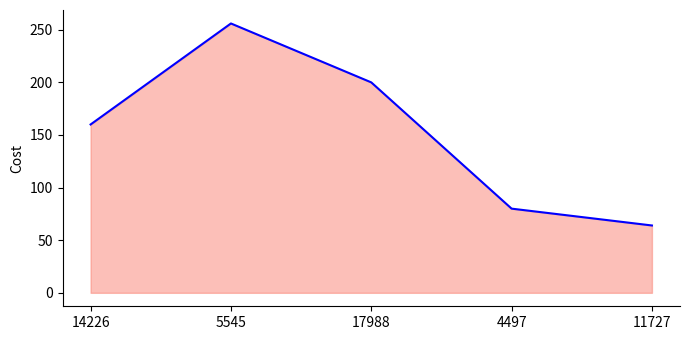

True or false: the data shows 51 at 4497.

False